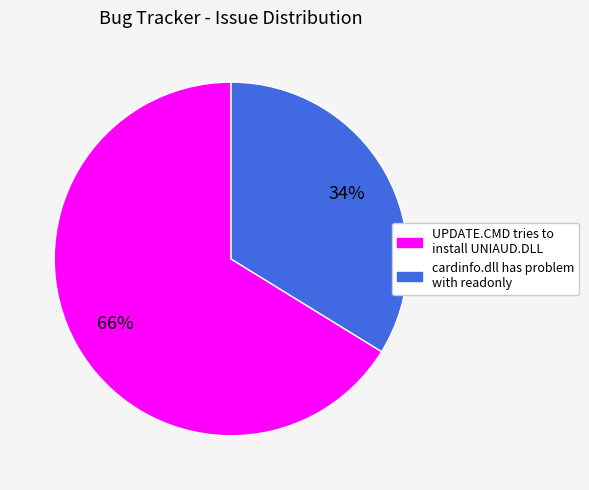

Which has a higher value, UPDATE.CMD tries to install UNIAUD.DLL or cardinfo.dll has problem with readonly?

UPDATE.CMD tries to install UNIAUD.DLL